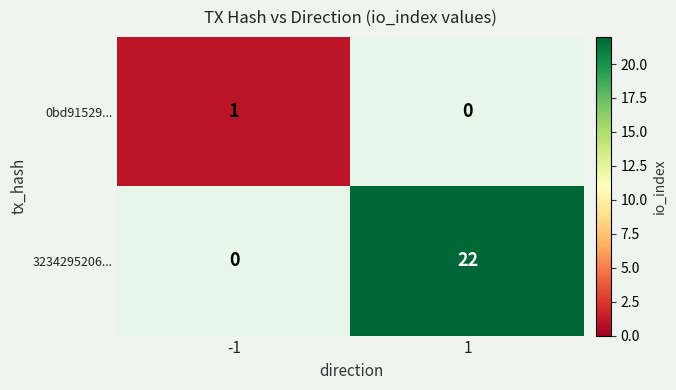

The value of 0bd91529... at -1 is 1. True or false?

True